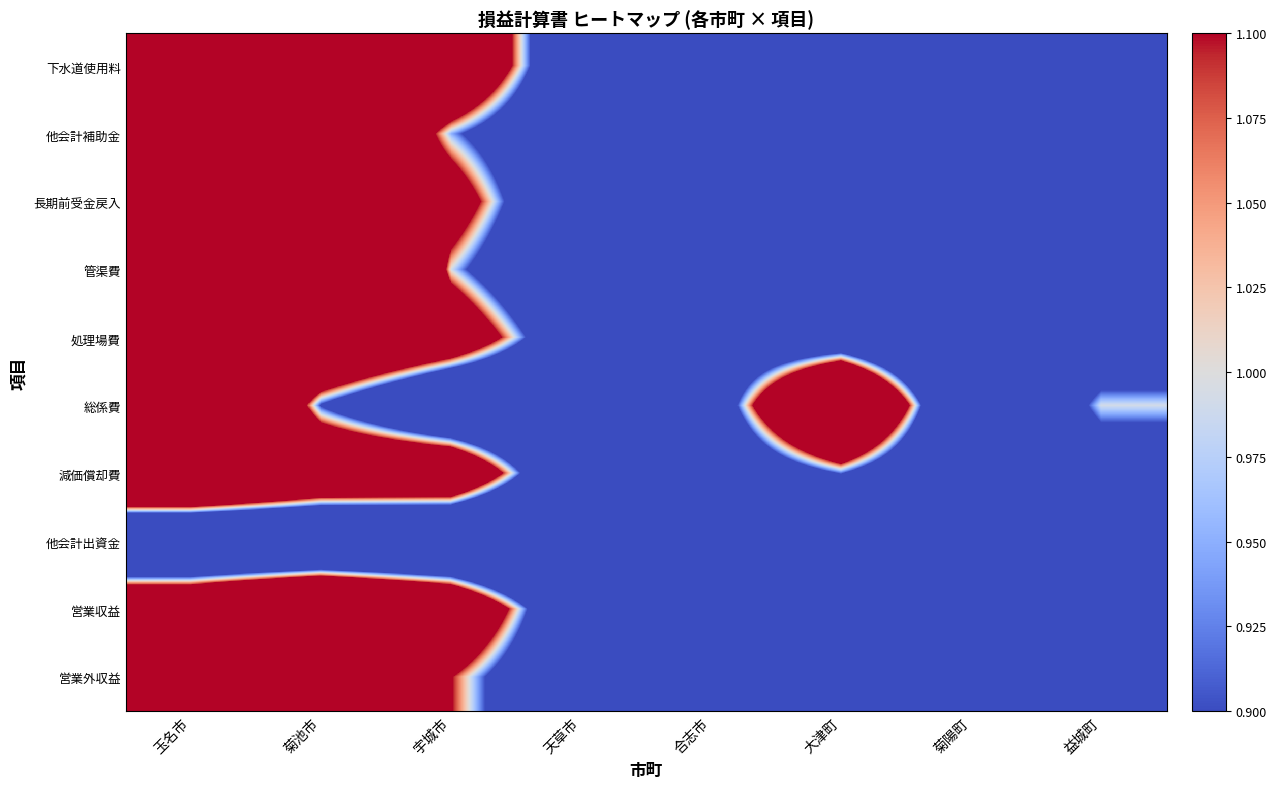

At how many categories does at least one series exceed 0?

8